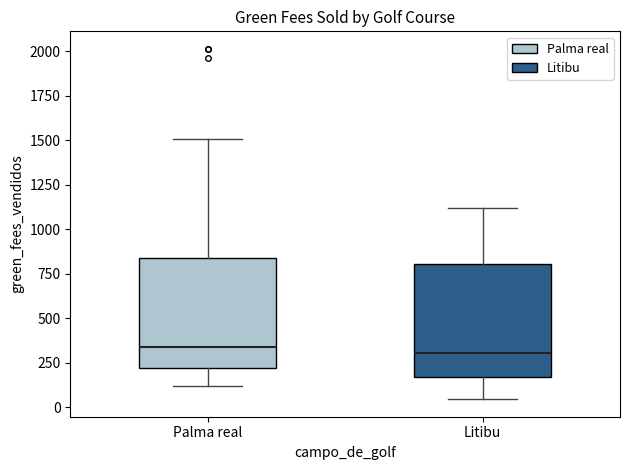

Reading left to right, transcribe this box plot: for each box, give where its median line is, the range the box spans, and where its two whiskers end, as read against the y-axis. The values are not printed on the chart, so give them approximately, as read against the axis.

Palma real: median 350, box 200 to 850, whiskers 100 to 1500
Litibu: median 300, box 150 to 800, whiskers 50 to 1100